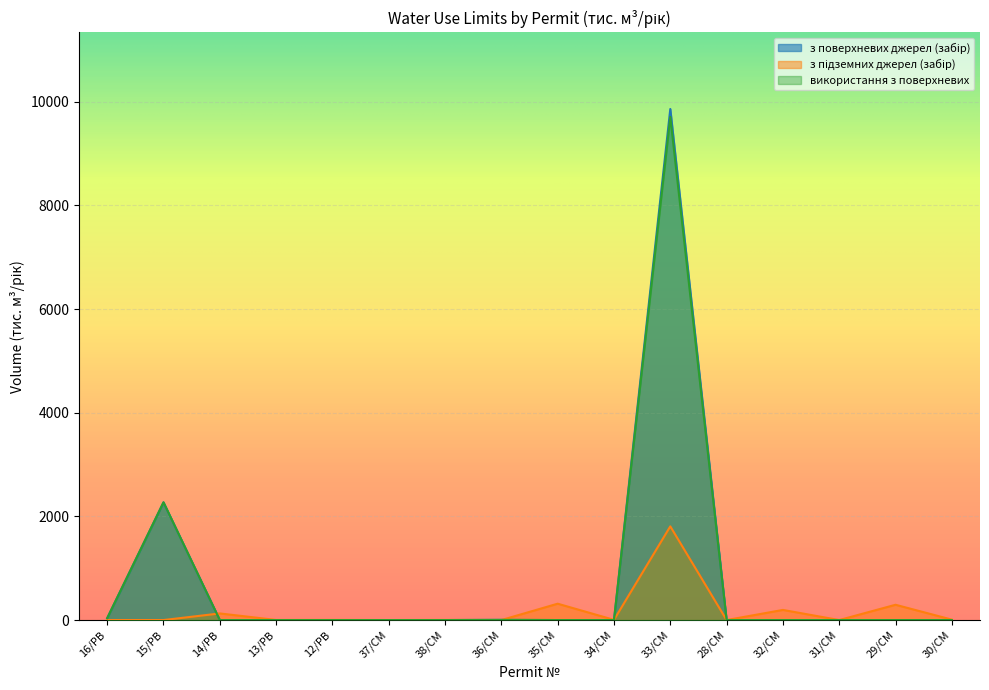

How many values in використання з поверхневих are above zero?

7